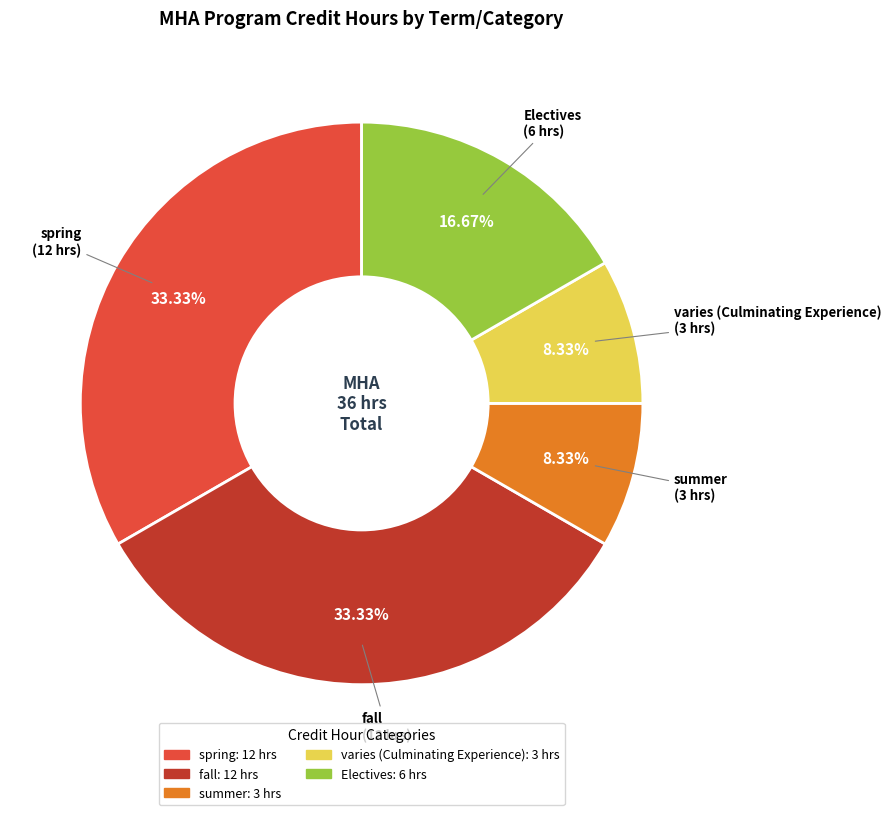

How many segments does this pie chart have?

5